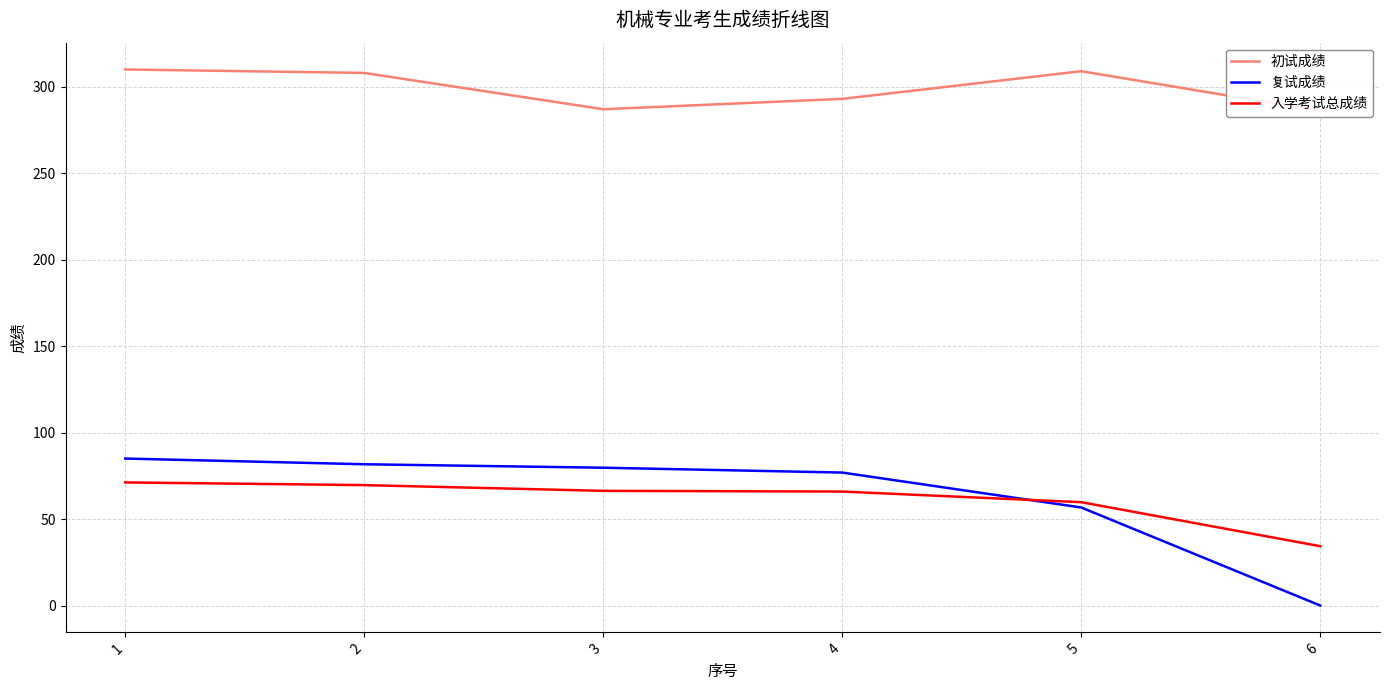

Reading left to right, what are all the values shown in this chart?

初试成绩: 310.0	308.0	287.0	293.0	309.0	286.0
复试成绩: 85.0	81.7	79.7	76.9	56.7	0.0
入学考试总成绩: 71.2	69.6	66.3	65.9	59.8	34.3